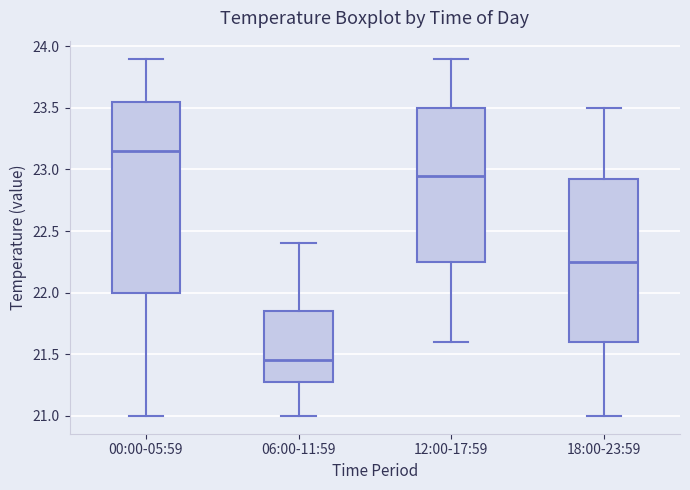

Reading left to right, read every box against the y-axis: the position of its median line, the range the box covers, and the ends of its whiskers. The values are not printed on the chart, so give them approximately, as read against the axis.

00:00-05:59: median 23.15, box 22.00 to 23.55, whiskers 21.00 to 23.90
06:00-11:59: median 21.45, box 21.30 to 21.85, whiskers 21.00 to 22.40
12:00-17:59: median 22.95, box 22.25 to 23.50, whiskers 21.60 to 23.90
18:00-23:59: median 22.25, box 21.60 to 22.95, whiskers 21.00 to 23.50